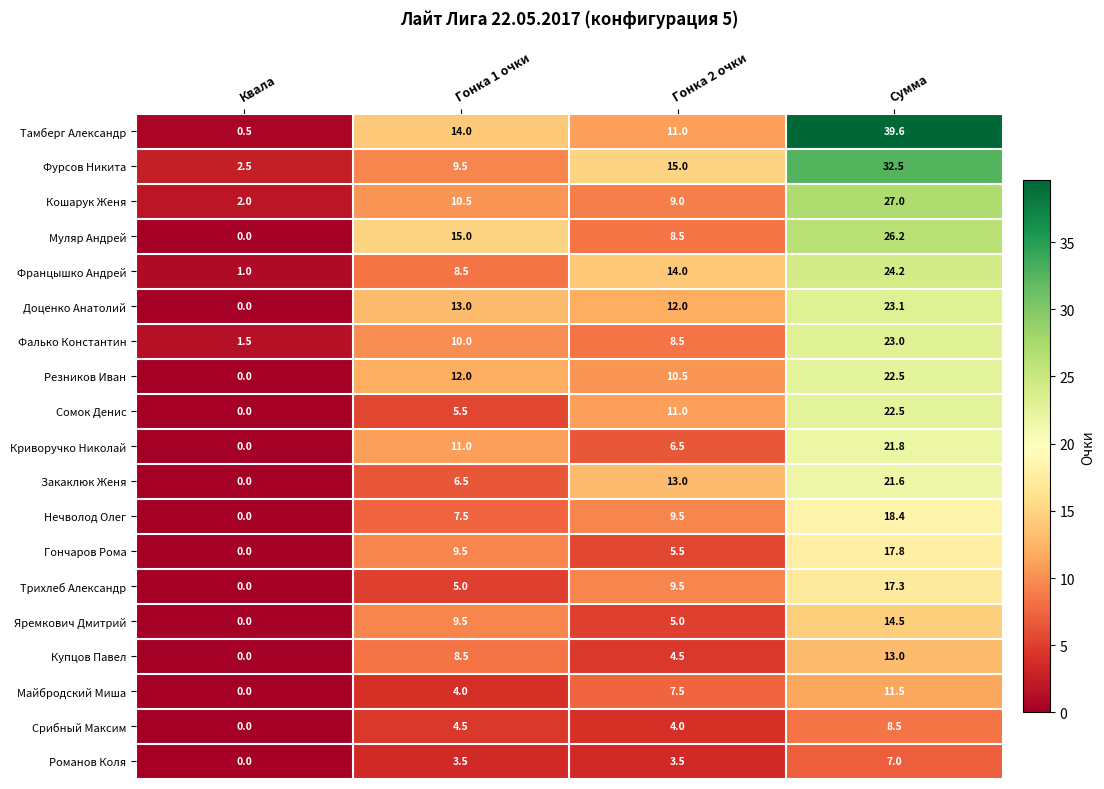

Which category has the highest value across all series?

Сумма